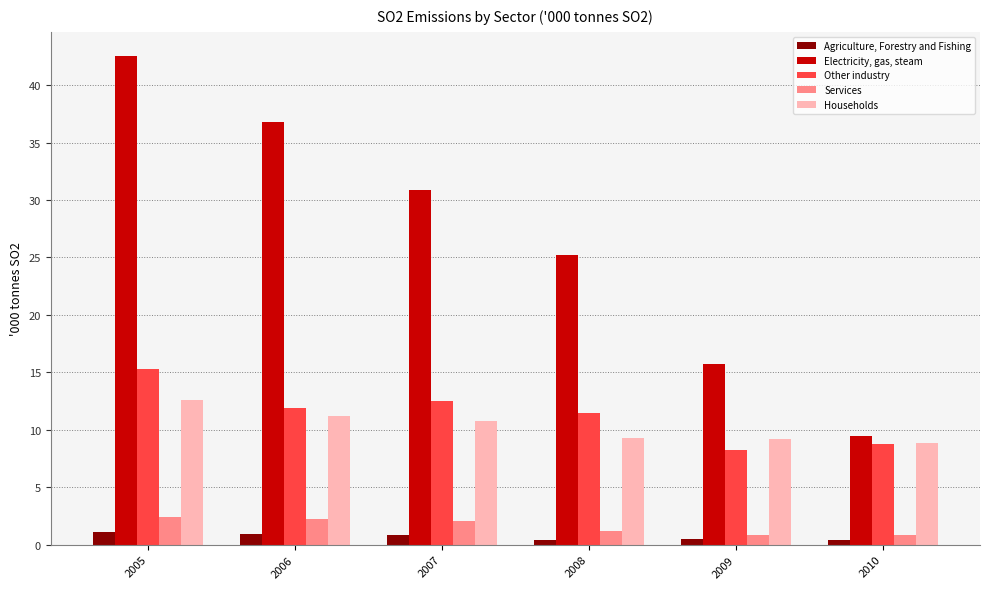

Are the bars horizontal?

No